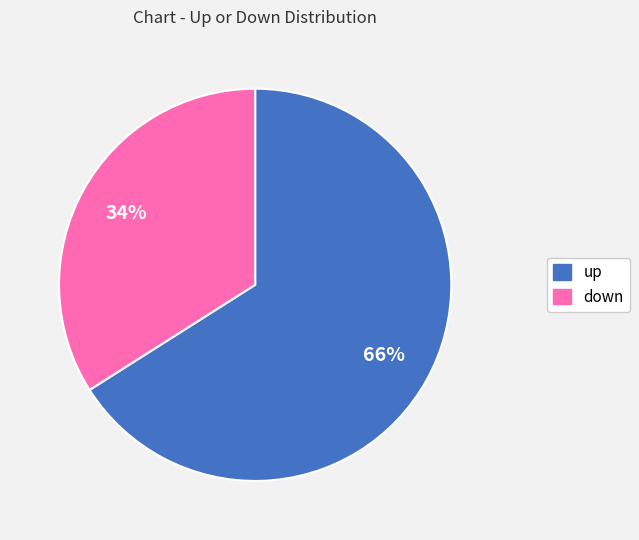

What percentage is the down slice, to the nearest percent?

34%